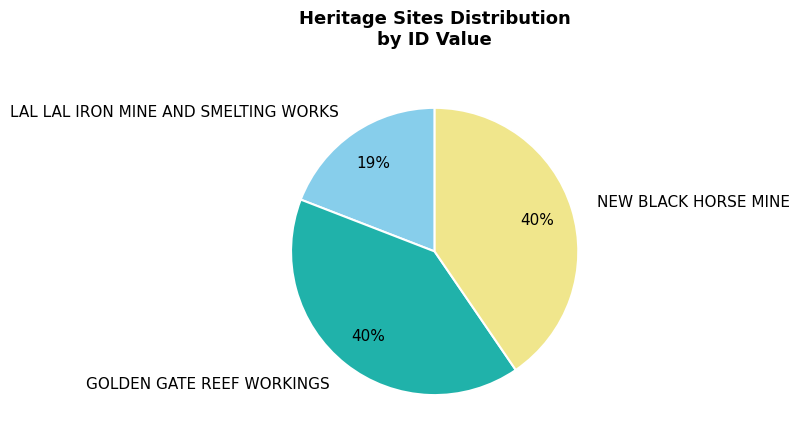

Combined, do NEW BLACK HORSE MINE and GOLDEN GATE REEF WORKINGS account for over 50%?

Yes